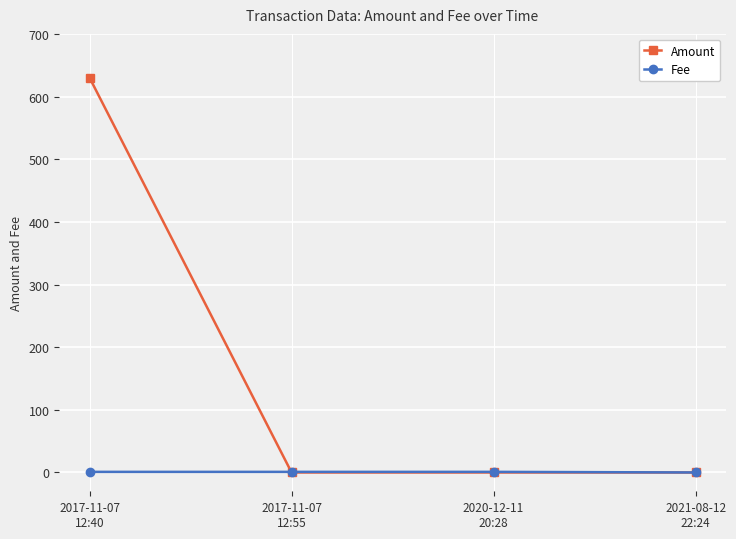

What is the maximum value for Amount?

630.0